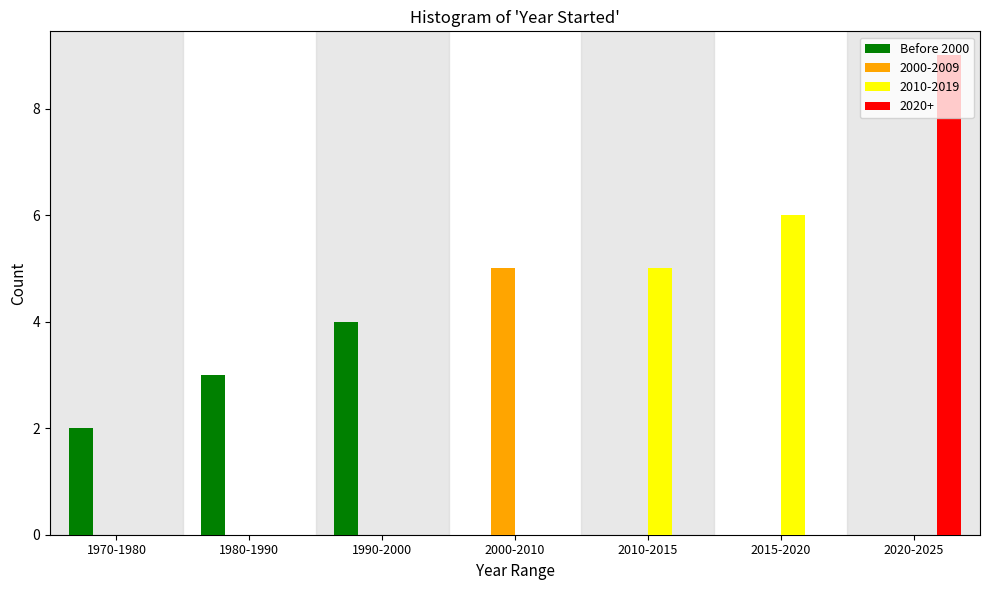

The 2010-2019 series shows 6 at 2015-2020. True or false?

True